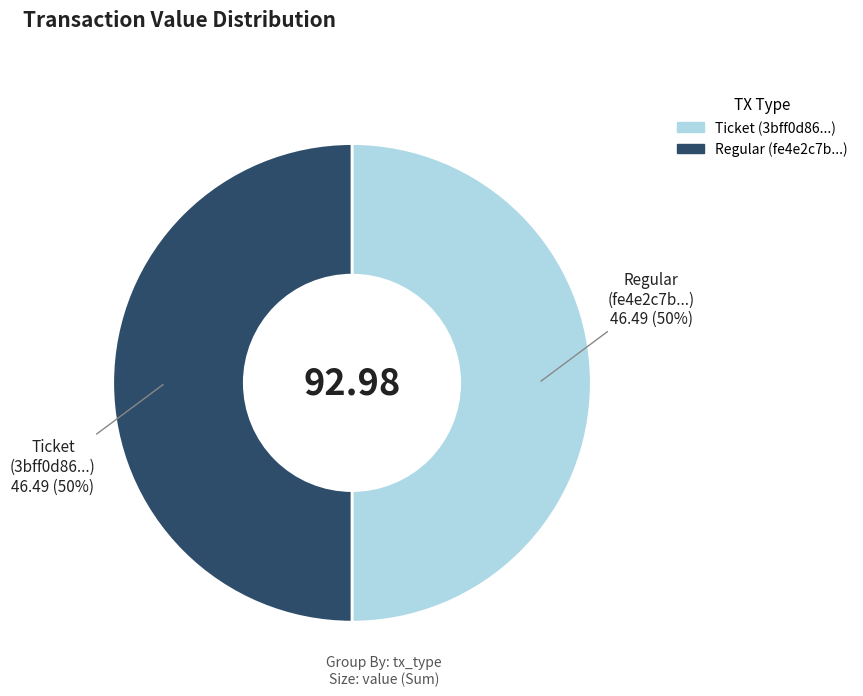

Is the sum of Regular and Ticket greater than half?

Yes